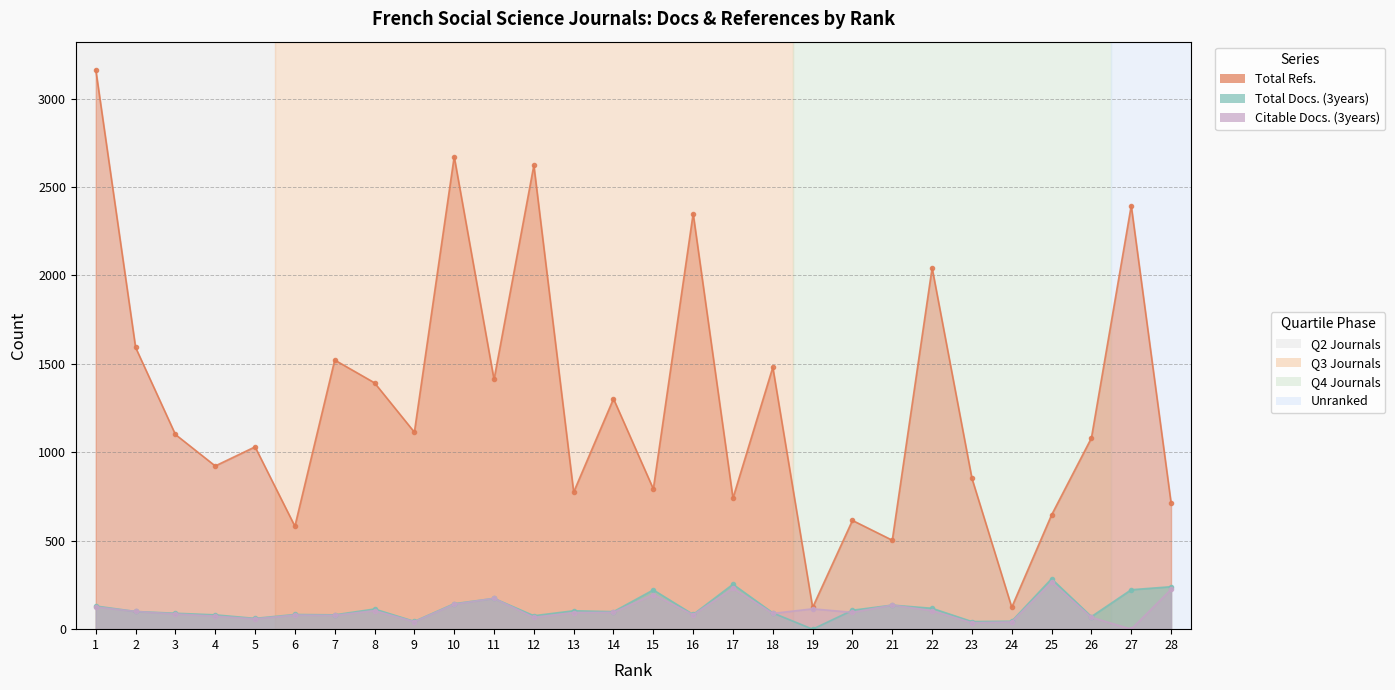

Which series ends up on top after the final intersection of Citable Docs. (3years) and Total Docs. (3years)?

Total Docs. (3years)